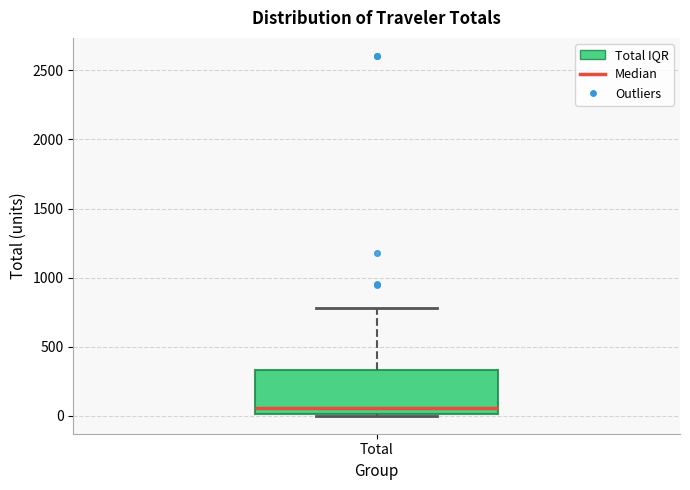

Read this box plot against the y-axis: the position of the median line, the range covered by the box, and the ends of both whiskers. The values are not printed on the chart, so give them approximately, as read against the axis.

median 50, box 0 to 350, whiskers 0 to 800